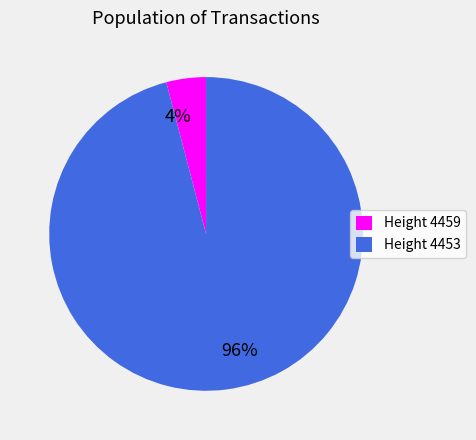

Is there any slice that represents more than half of the pie?

Yes